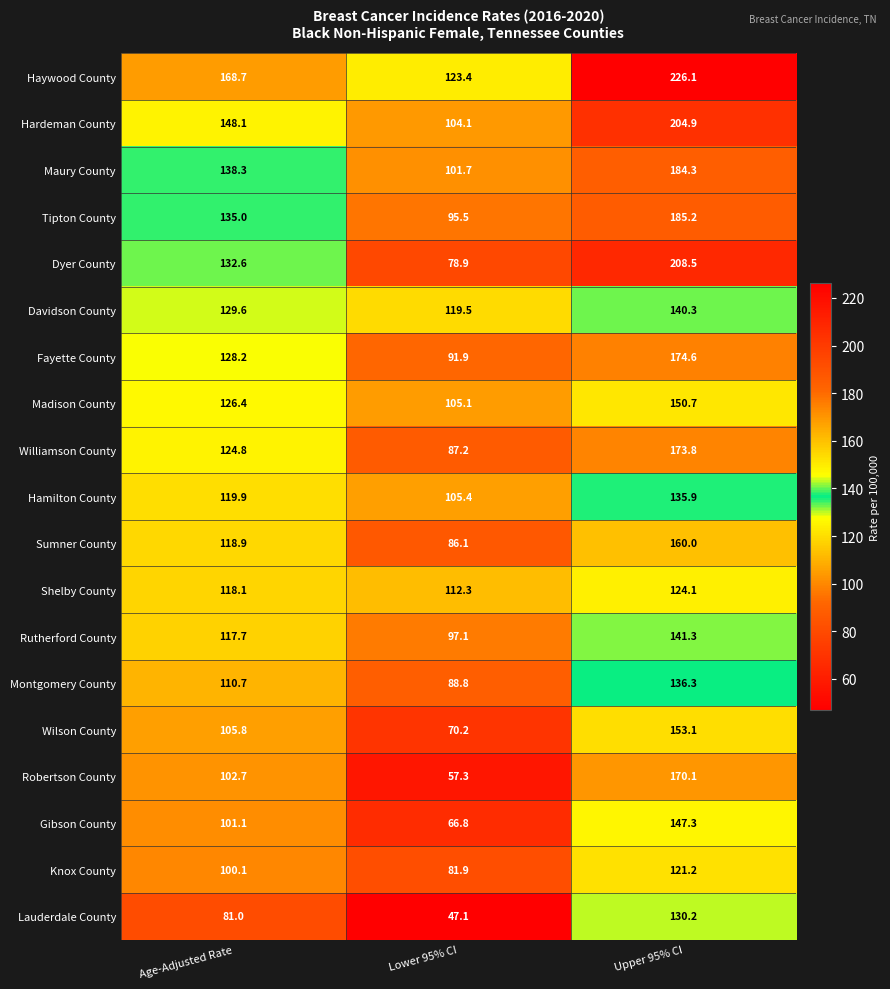

Is the value of Haywood County at Lower 95% CI greater than the value of Tipton County at Lower 95% CI?

Yes